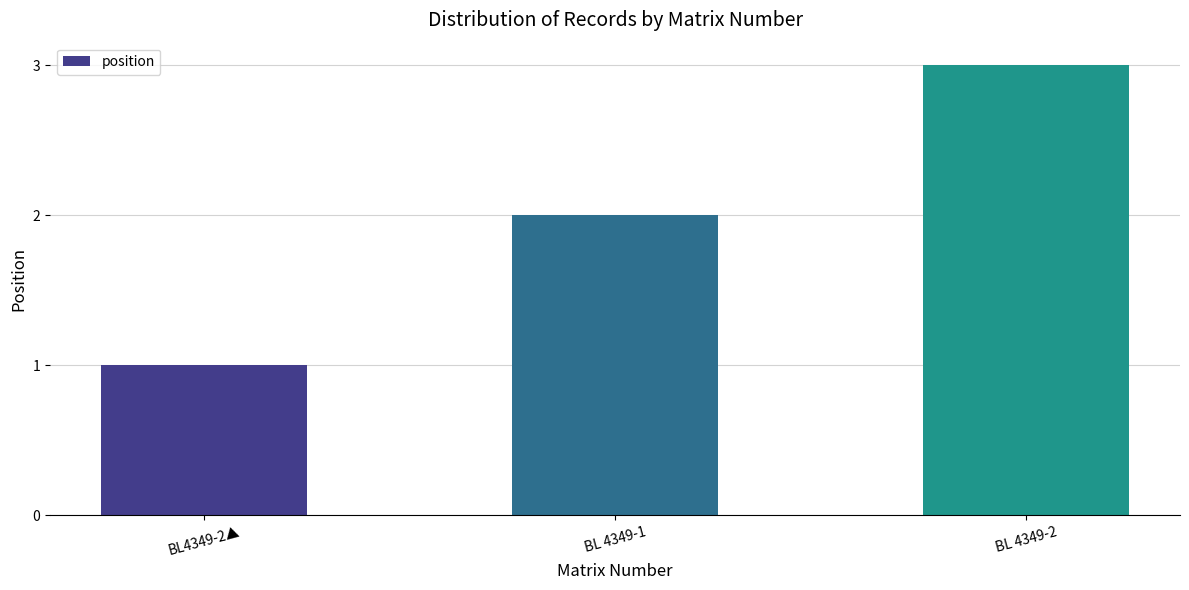

What value does the data have at BL 4349-2?

3